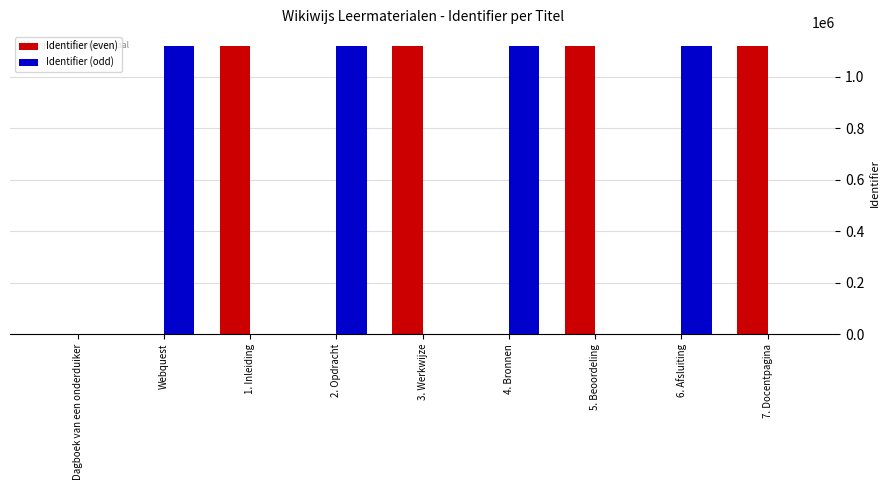

The value of Identifier (even) at 4. Bronnen is 0. True or false?

True